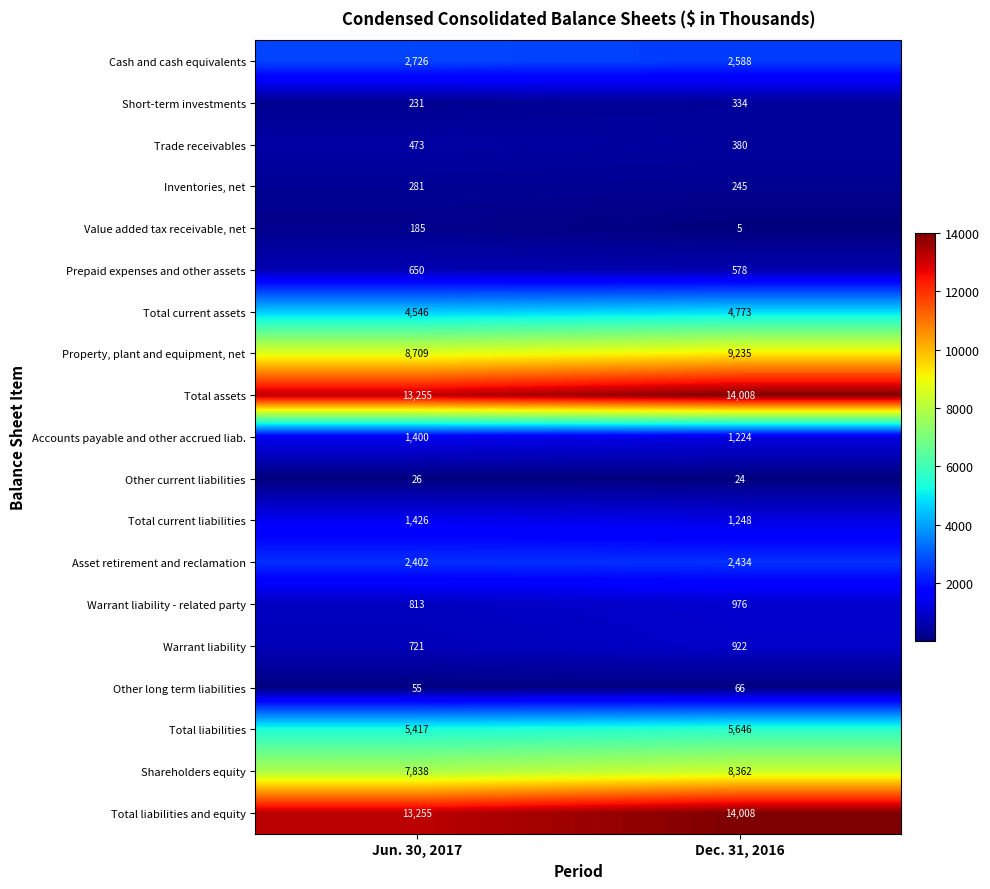

Is the value of Accounts payable and other accrued liab. at Dec. 31, 2016 greater than the value of Other current liabilities at Dec. 31, 2016?

Yes